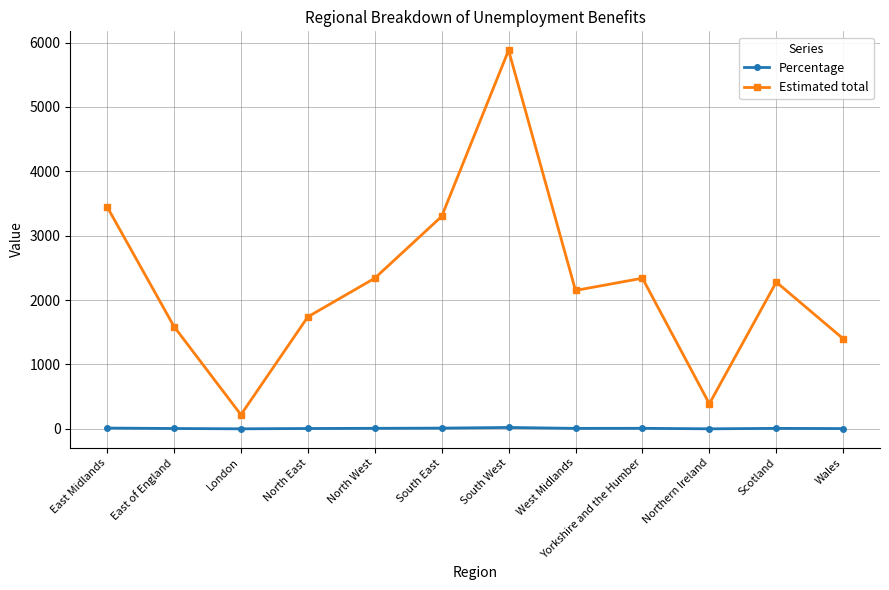

In Estimated total, how many points are lower than both neighbors (excluding endpoints)?

3